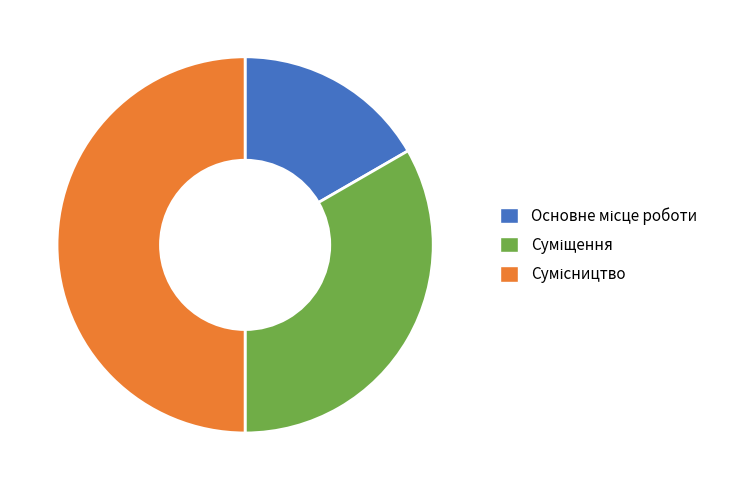

Which slice is the smallest?

Основне місце роботи